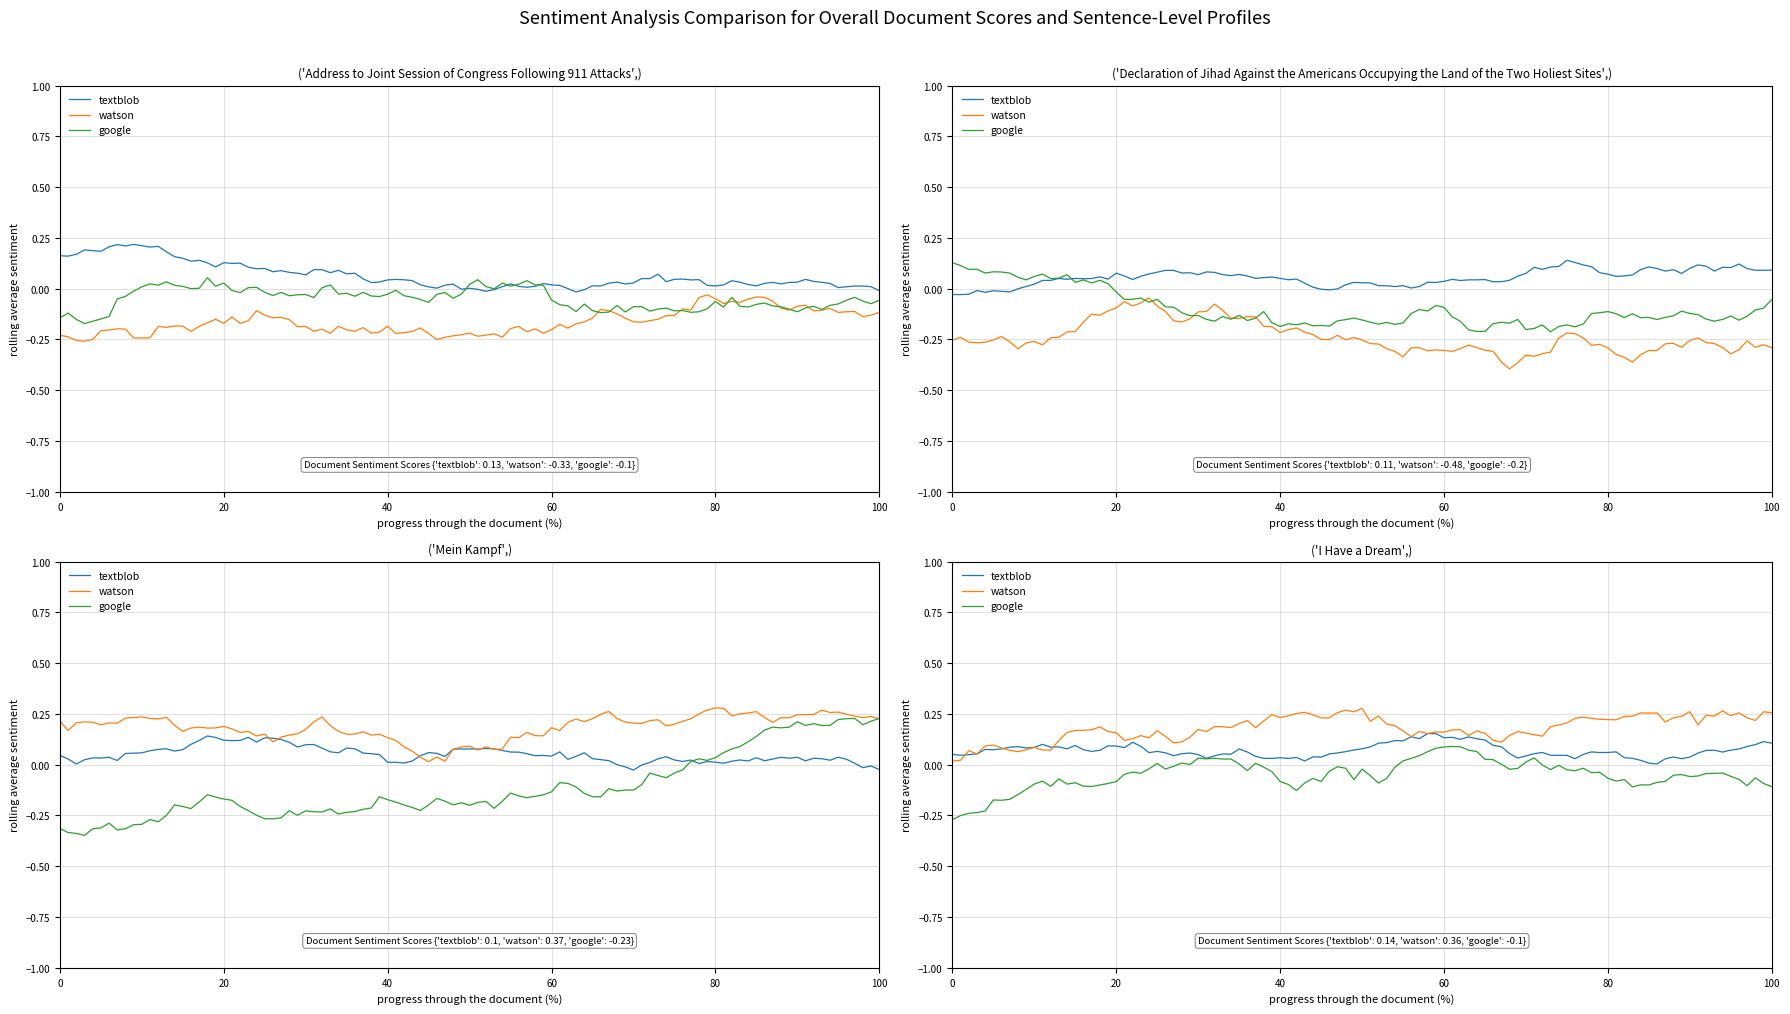

Reading left to right, transcribe all the data shown in this chart.

textblob: 0.1	0.1	0.1	0.1
watson: -0.3	-0.5	0.4	0.4
google: -0.1	-0.2	-0.2	-0.1